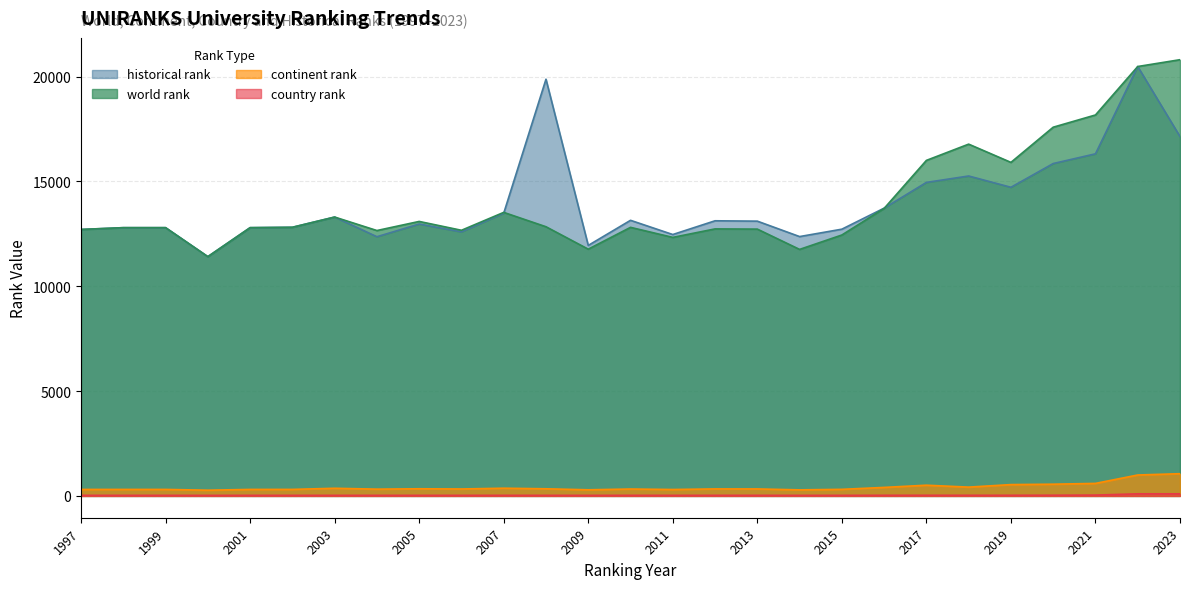

Which category has the highest value across all series?

2023